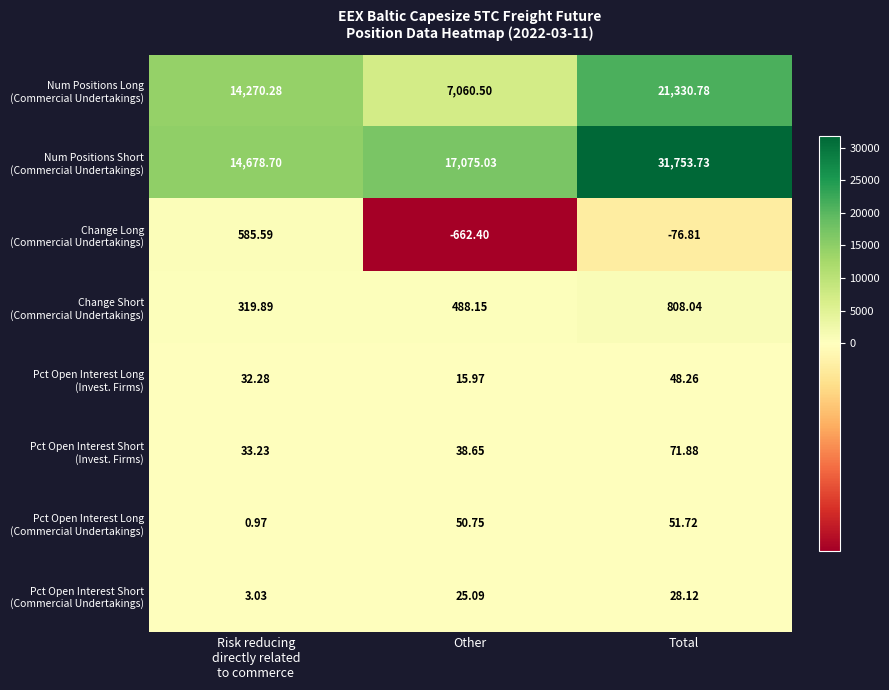

At which category is the sum across all series the highest?

Total